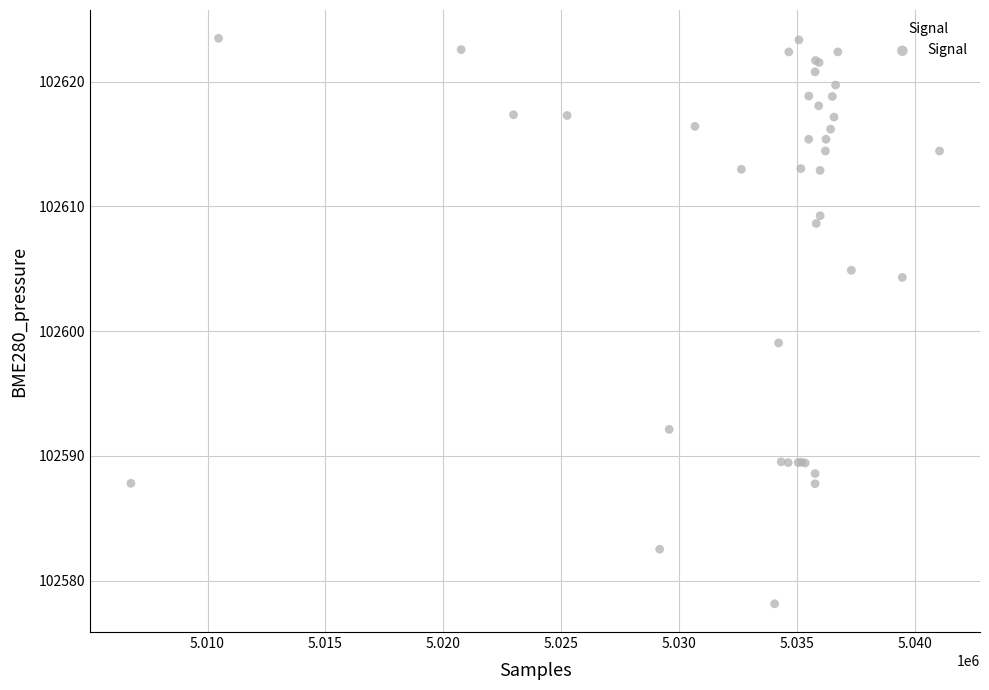

What Y value in the scatter plot is closest to 102600?

102599.1